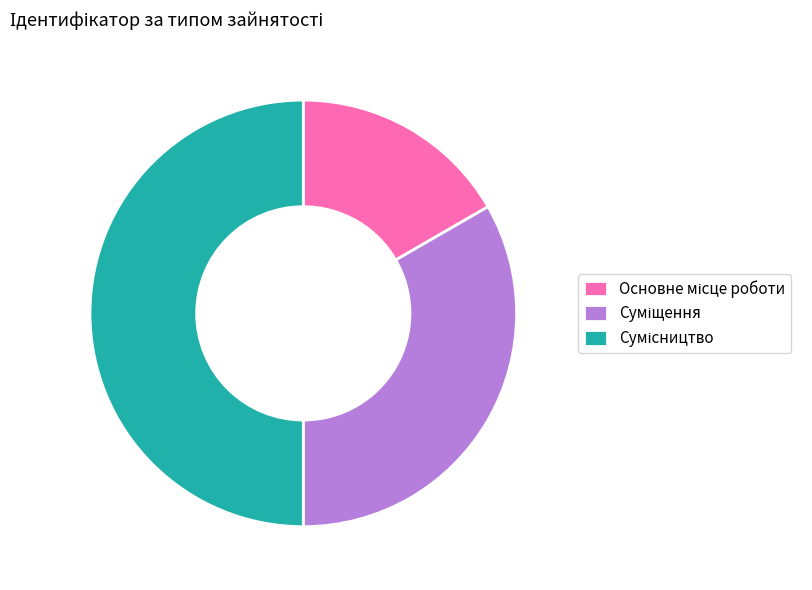

To the nearest percent, what percentage of the pie is Сумісництво?

50%